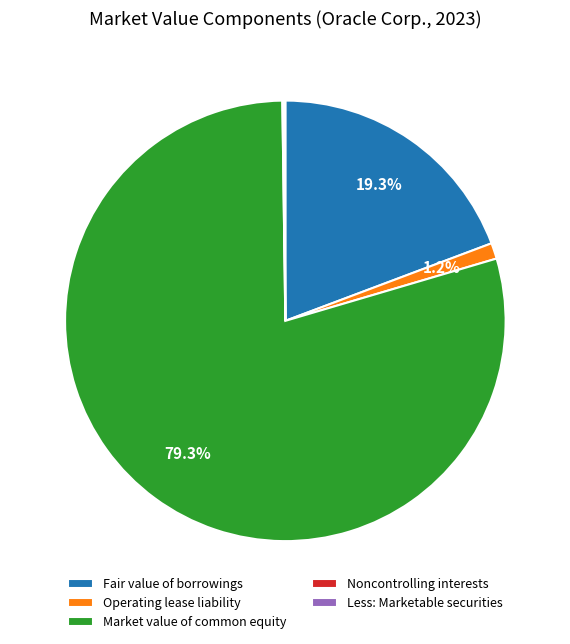

What portion of the pie excludes Market value of common equity?

20.7%